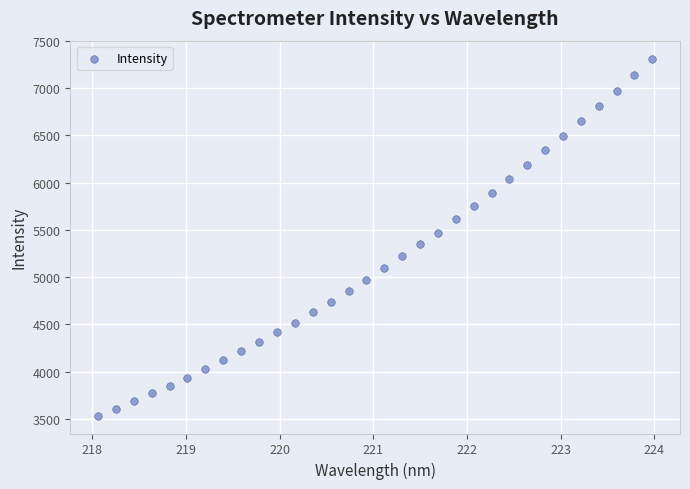

What is the range of Y values (max minus min)?

3780.0